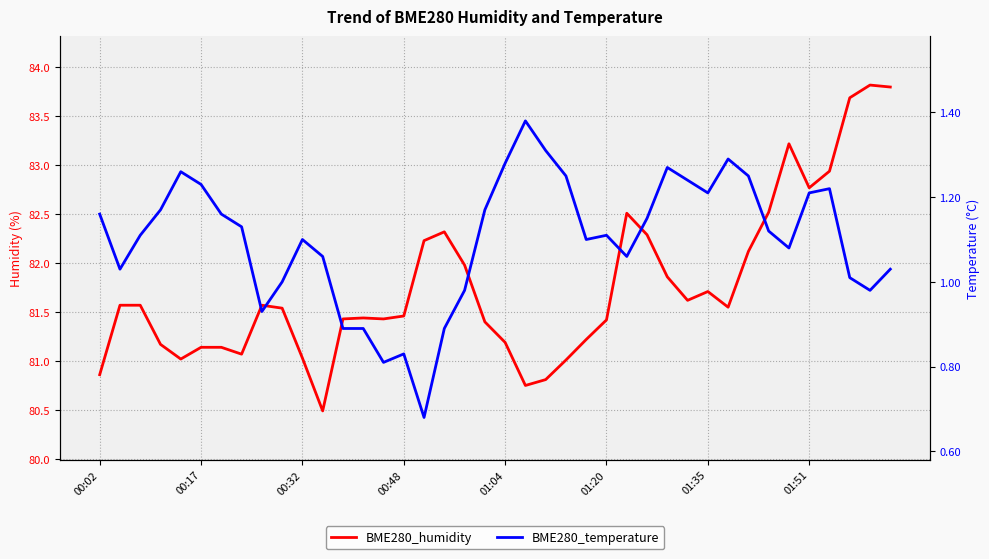

The value of BME280_humidity at 9 is 17.5. True or false?

False